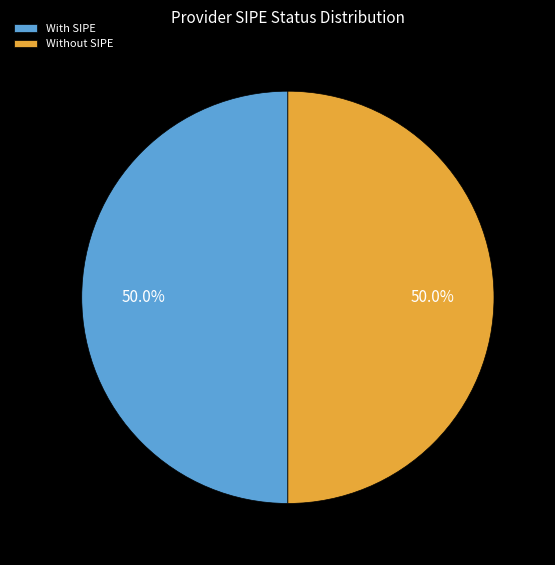

Combined, do Without SIPE and With SIPE account for over 50%?

Yes